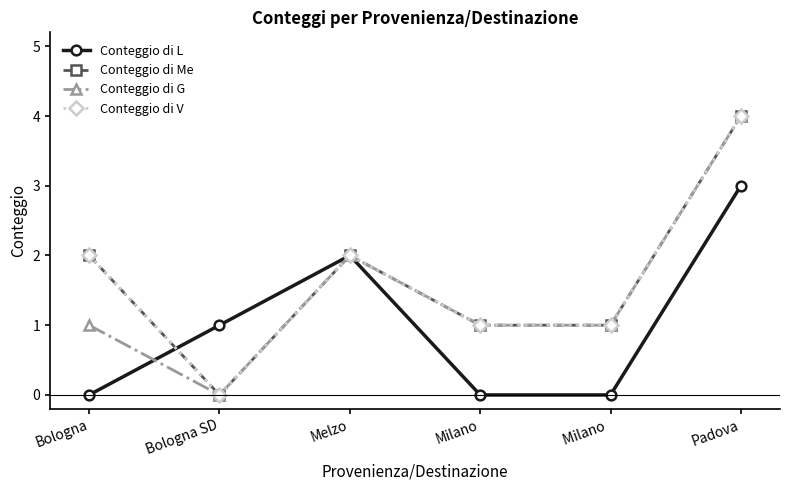

True or false: Conteggio di Me has a value of 3 at Bologna.

False